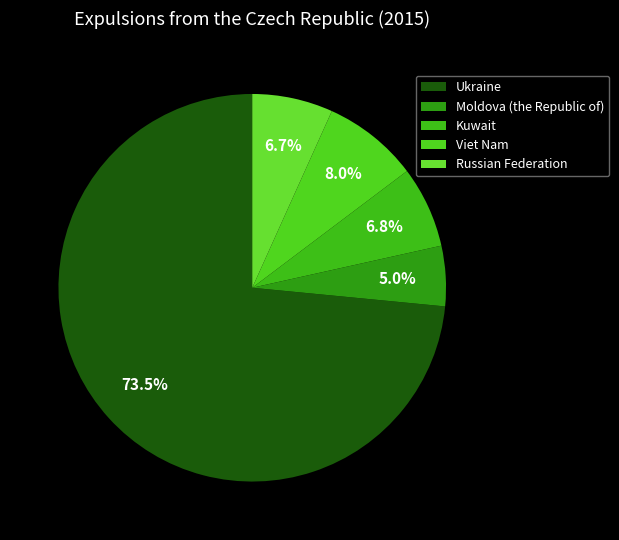

Which category has the biggest portion of the pie?

Ukraine